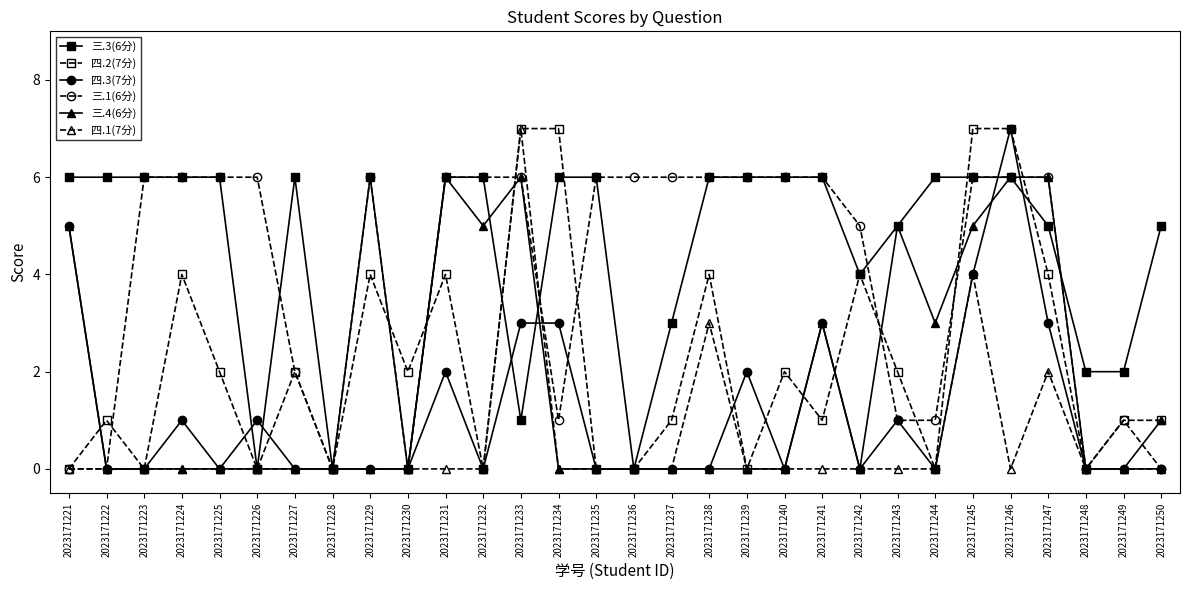

The 四.1(7分) series shows 2 at 2023171232. True or false?

False